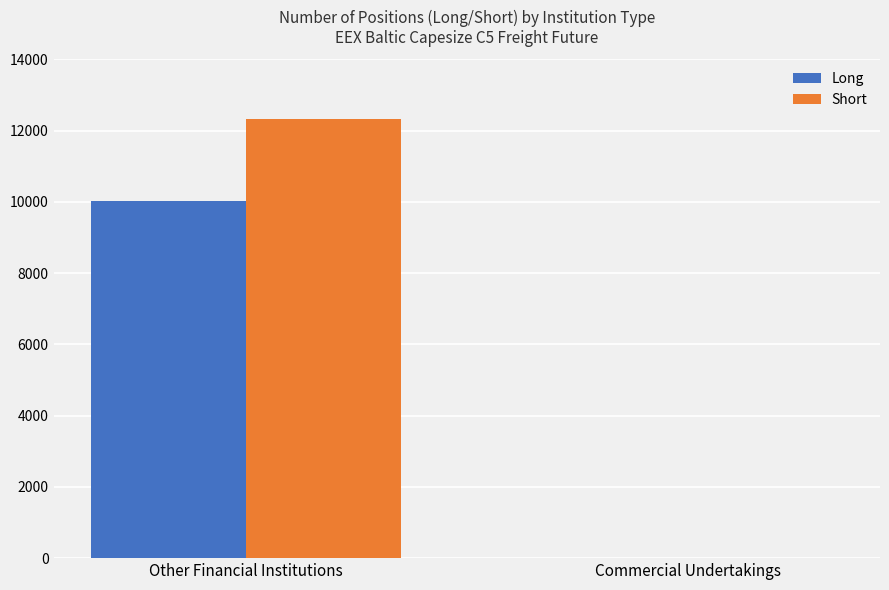

The Short series shows -7447 at Commercial Undertakings. True or false?

False